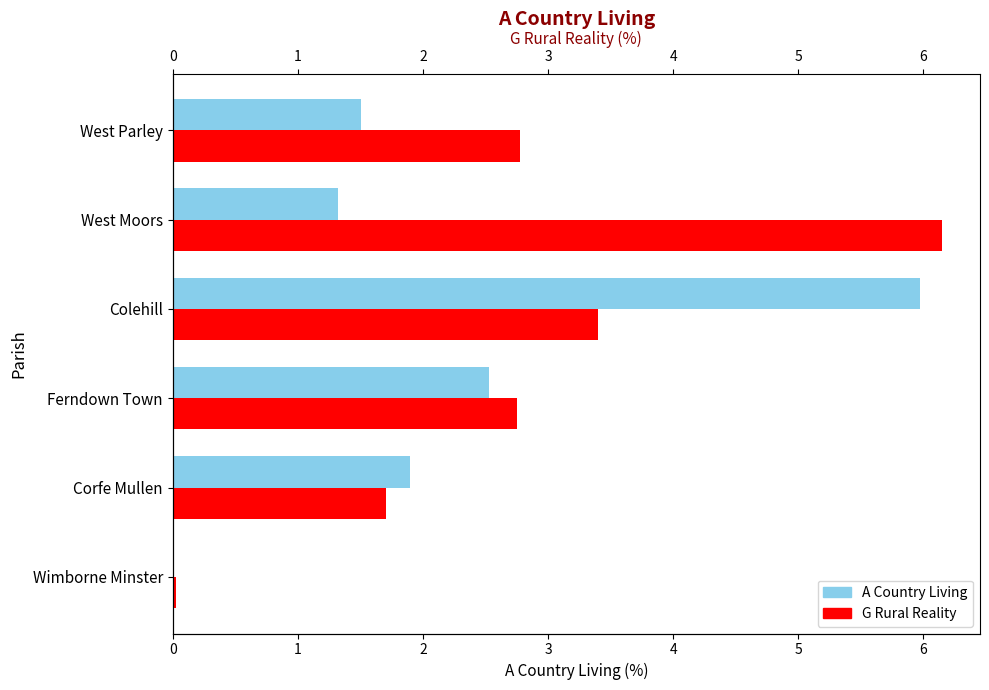

Is it true that G Rural Reality equals 0.0 at Wimborne Minster?

False